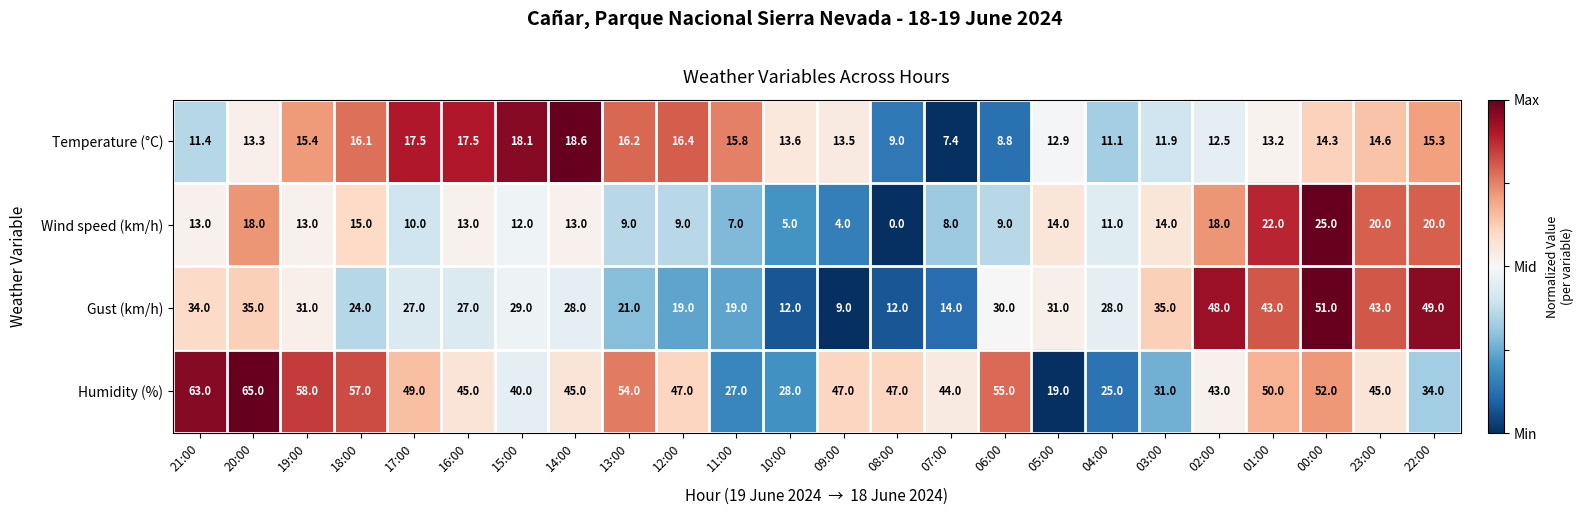

Which series changed the most between 19:00 and 15:00?

Humidity (%)